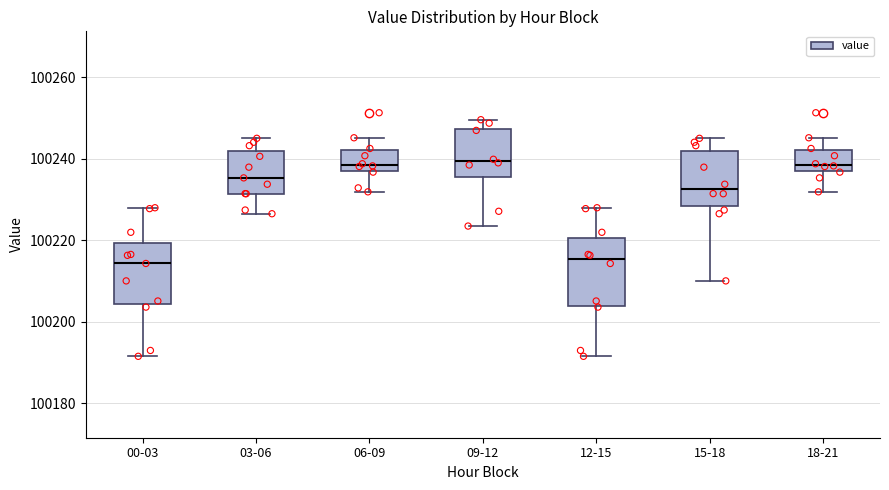

Reading left to right, read every box against the y-axis: the position of its median line, the range the box covers, and the ends of its whiskers. The values are not printed on the chart, so give them approximately, as read against the axis.

00-03: median 100214, box 100204 to 100220, whiskers 100192 to 100228
03-06: median 100236, box 100232 to 100242, whiskers 100226 to 100246
06-09: median 100238 (just above the box's lower edge), box 100238 to 100242, whiskers 100232 to 100246
09-12: median 100240, box 100236 to 100248, whiskers 100224 to 100250
12-15: median 100216, box 100204 to 100220, whiskers 100192 to 100228
15-18: median 100232, box 100228 to 100242, whiskers 100210 to 100246
18-21: median 100238 (just above the box's lower edge), box 100238 to 100242, whiskers 100232 to 100246